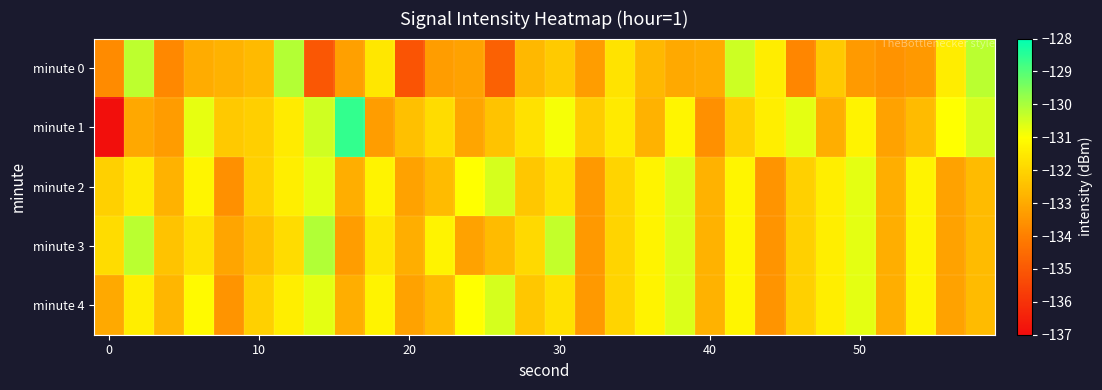

Rank the series by their maximum value, from highest to lowest.

minute 1, minute 3, minute 0, minute 2, minute 4